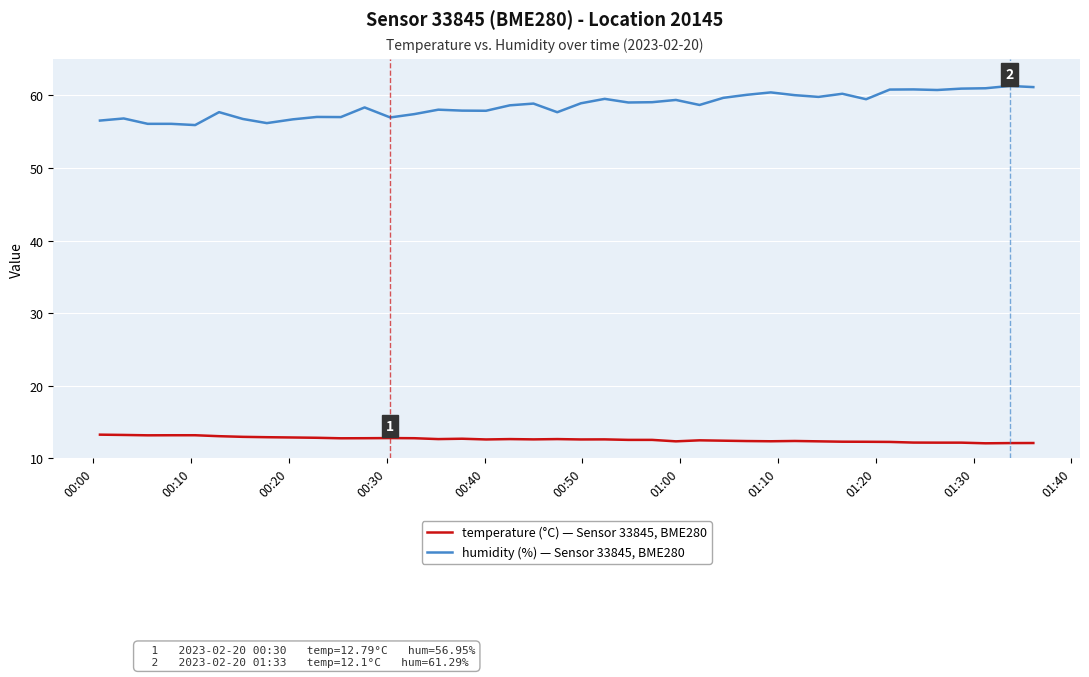

List the series in order of their overall mean, lowest first.

temperature (°C) — Sensor 33845, BME280, humidity (%) — Sensor 33845, BME280